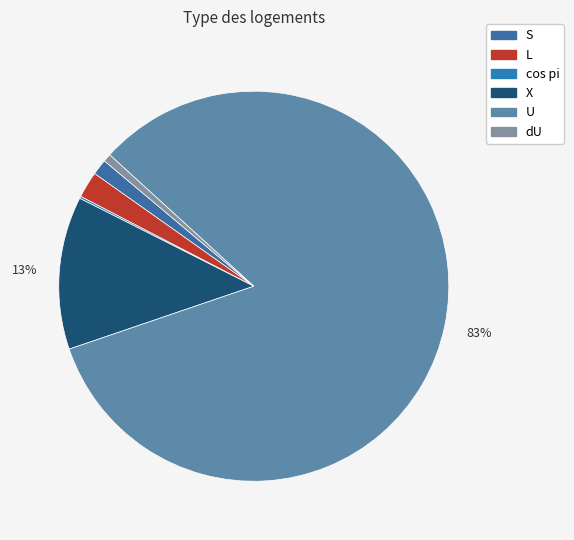

The L slice represents 14% of the pie. True or false?

False